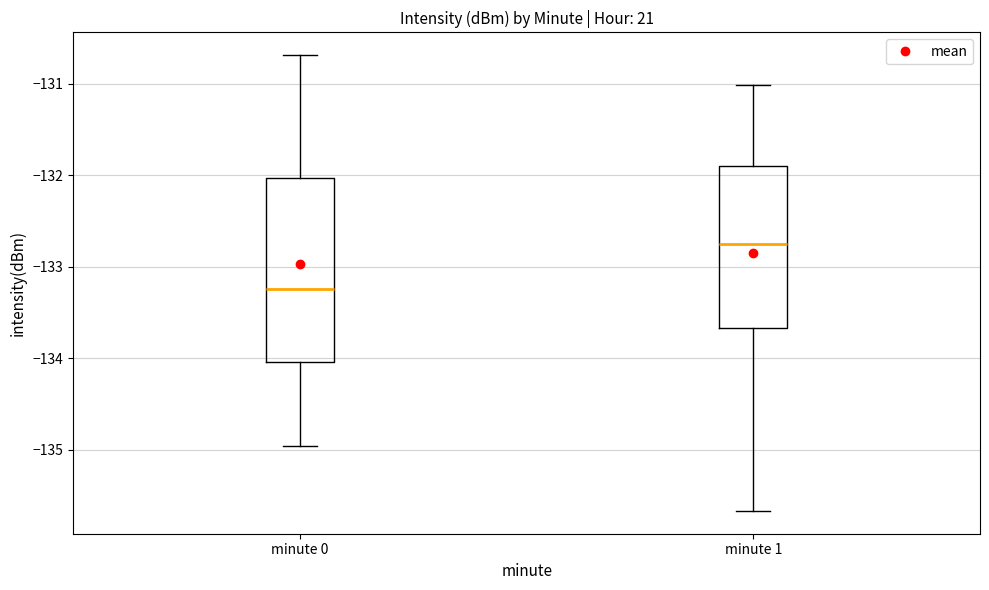

Which box's median line is the highest?

minute 1